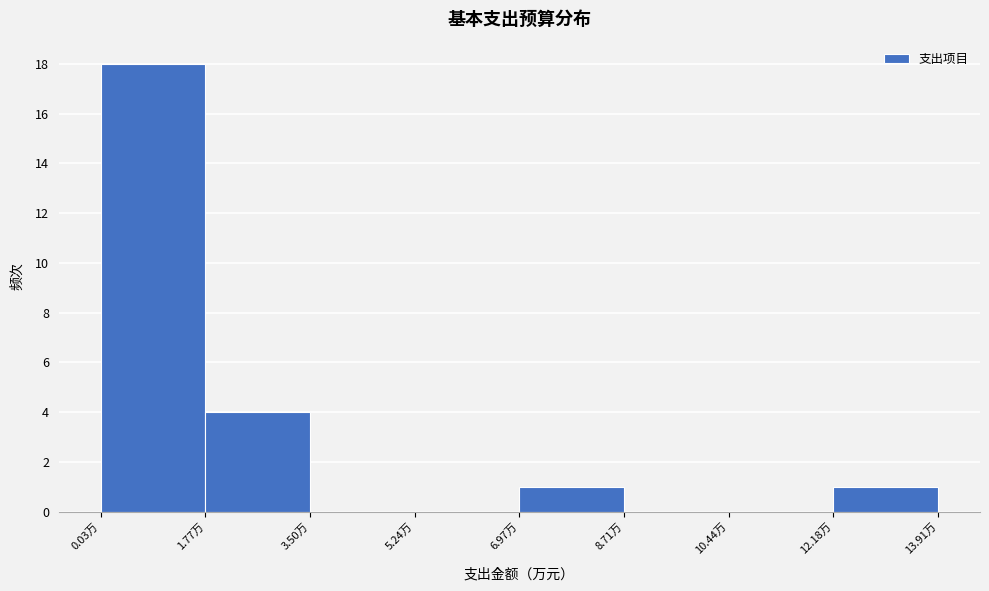

What is the height of the bar covering 1.8 to 3.6 on the x-axis? Neither the bar edges nor the heights are printed on the chart, so give them approximately, as read against the axes.

4